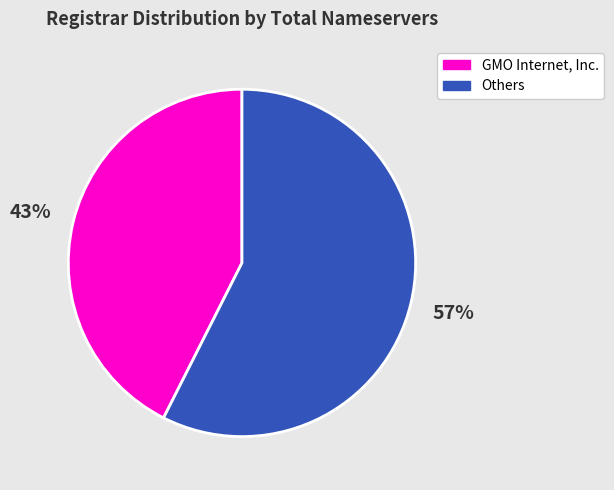

Count the number of slices in the pie.

2